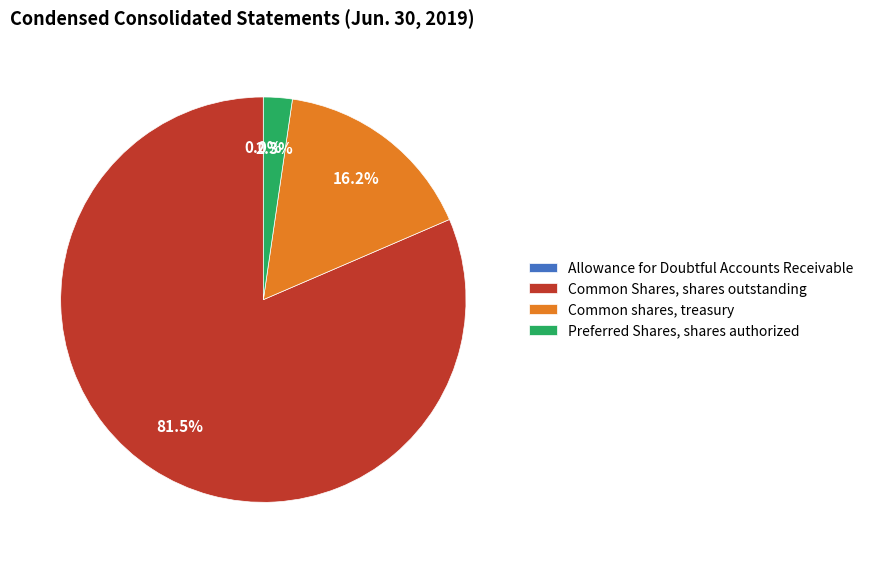

What is the total percentage of Common shares, treasury and Preferred Shares, shares authorized?

18.5%